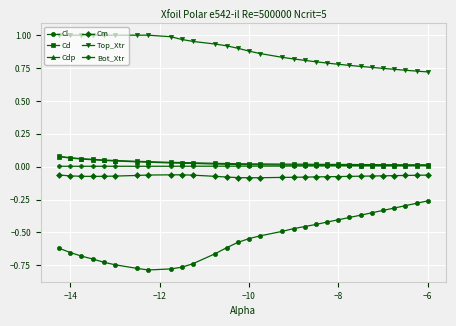

True or false: Top_Xtr and Bot_Xtr intersect in this chart.

False